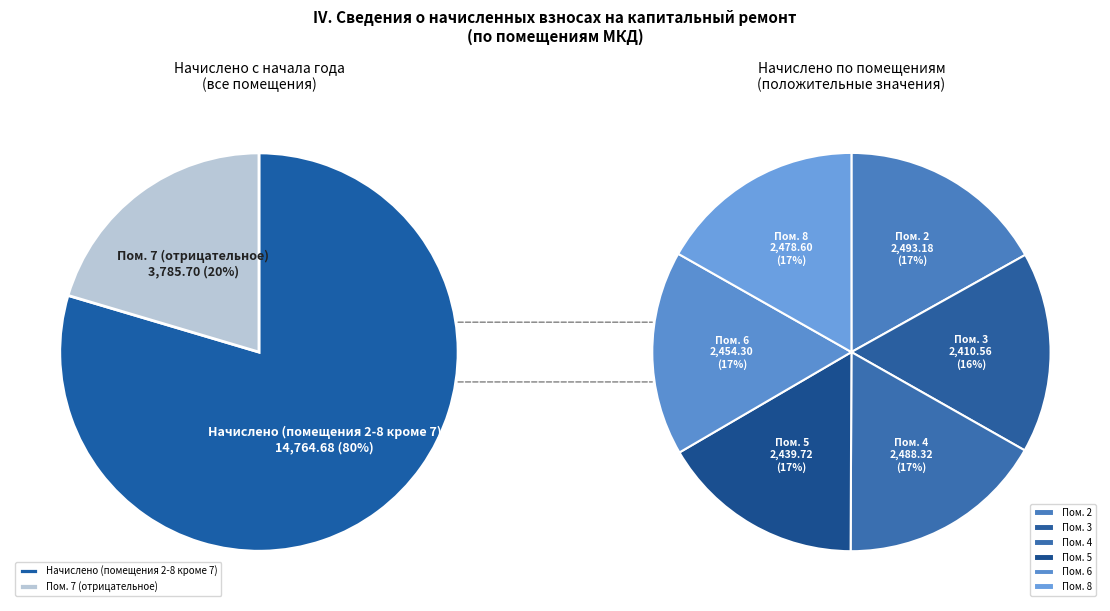

Rank the categories by value from lowest to highest.

7, 3, 5, 6, 8, 4, 2